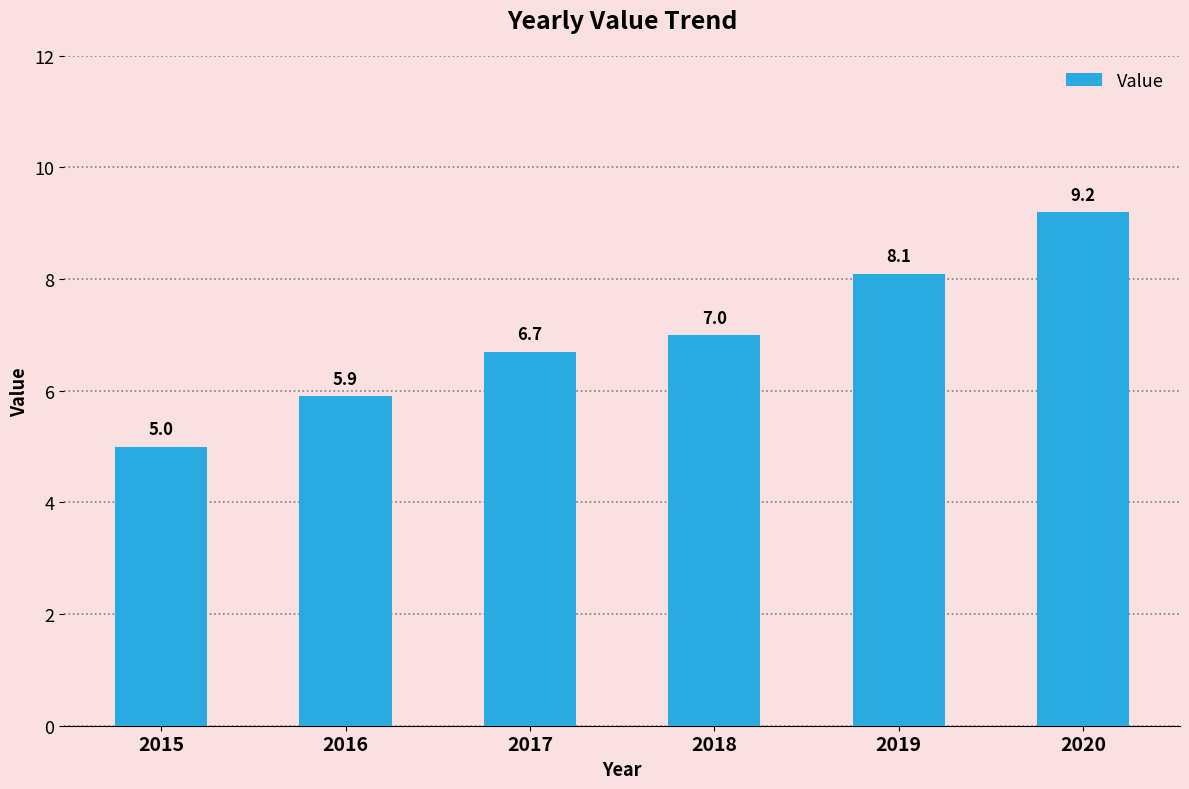

The chart shows a value of 6.7 at 2017. True or false?

True